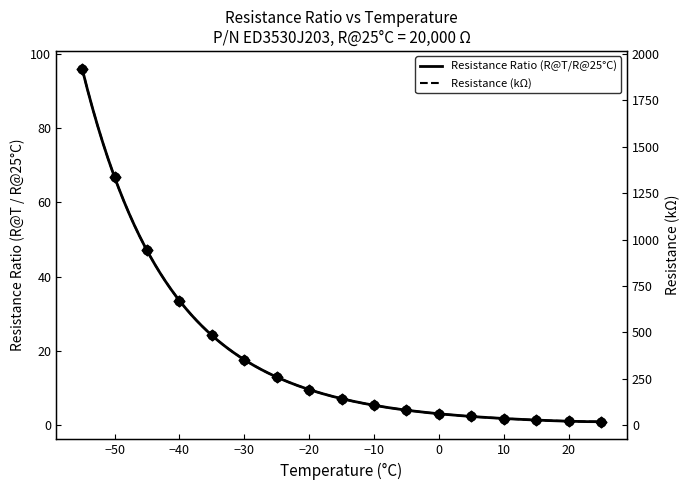

What is the total value across all series at -25?

273.5